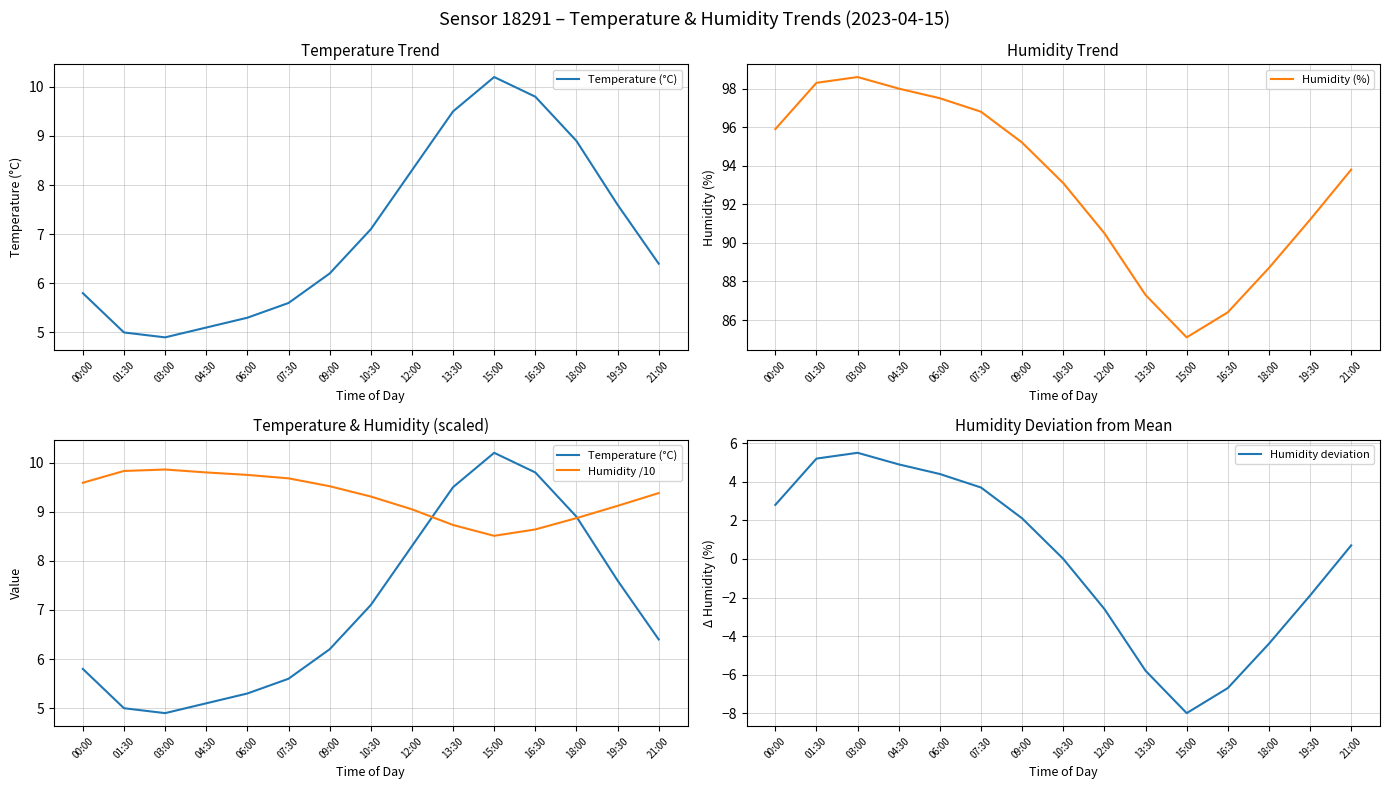

Reading left to right, list all the values displayed in this chart.

Temperature (°C): 5.8	5.0	4.9	5.1	5.3	5.6	6.2	7.1	8.3	9.5	10.2	9.8	8.9	7.6	6.4
Humidity (%): 95.9	98.3	98.6	98.0	97.5	96.8	95.2	93.1	90.5	87.3	85.1	86.4	88.7	91.2	93.8
Humidity /10: 9.6	9.8	9.9	9.8	9.8	9.7	9.5	9.3	9.1	8.7	8.5	8.6	8.9	9.1	9.4
Humidity deviation: 2.8	5.2	5.5	4.9	4.4	3.7	2.1	0.0	-2.6	-5.8	-8.0	-6.7	-4.4	-1.9	0.7